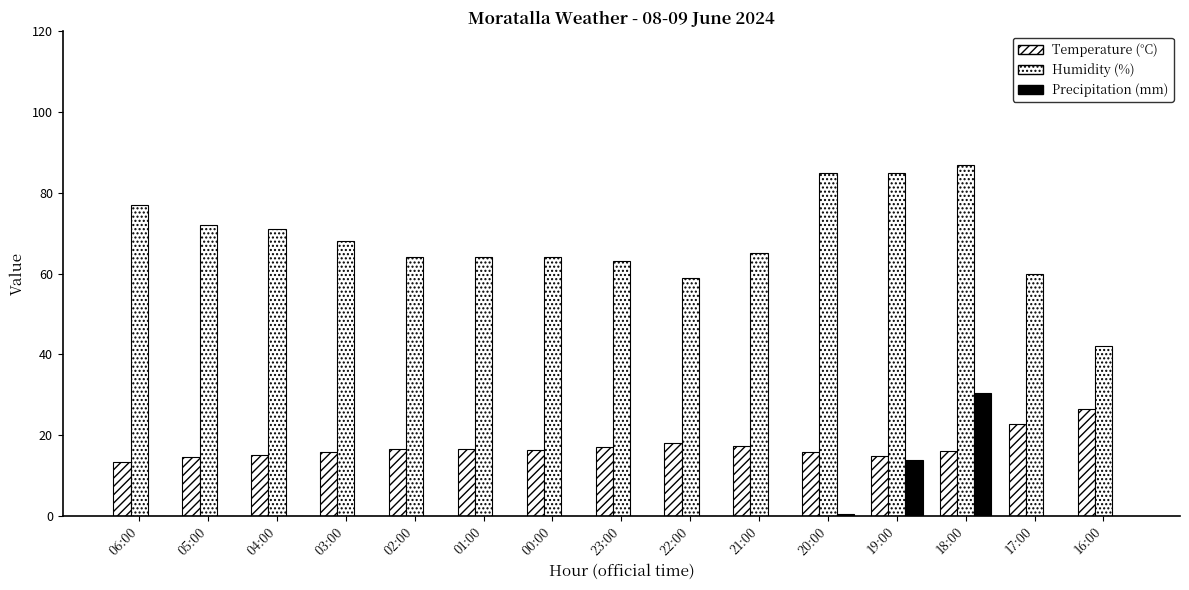

At which label does Temperature (°C) first exceed 16?

02:00